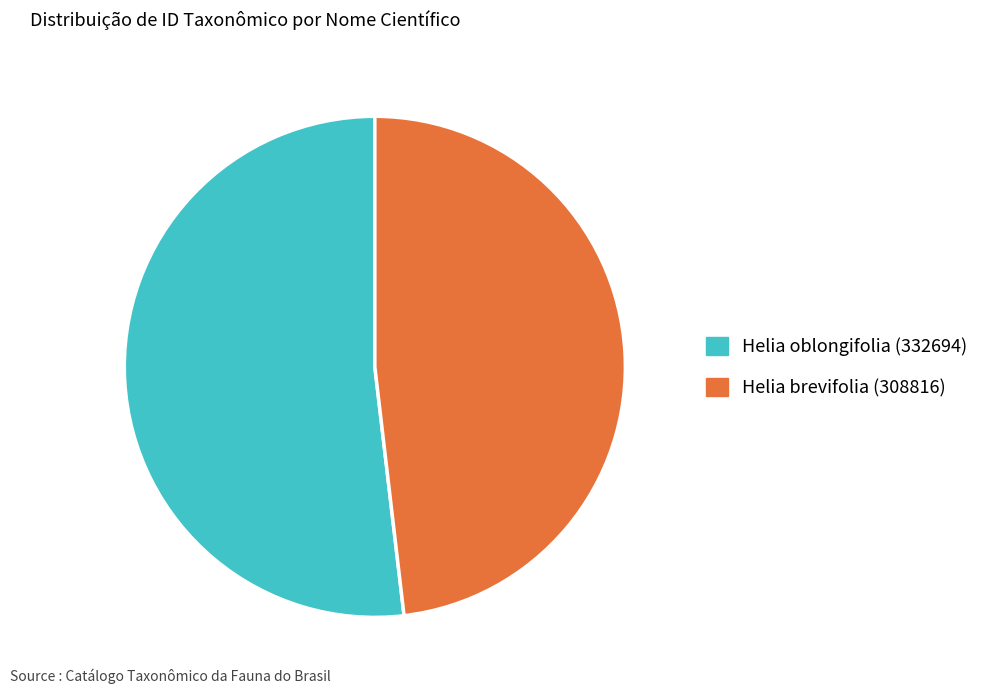

Rank the categories by value from highest to lowest.

Helia oblongifolia (332694), Helia brevifolia (308816)